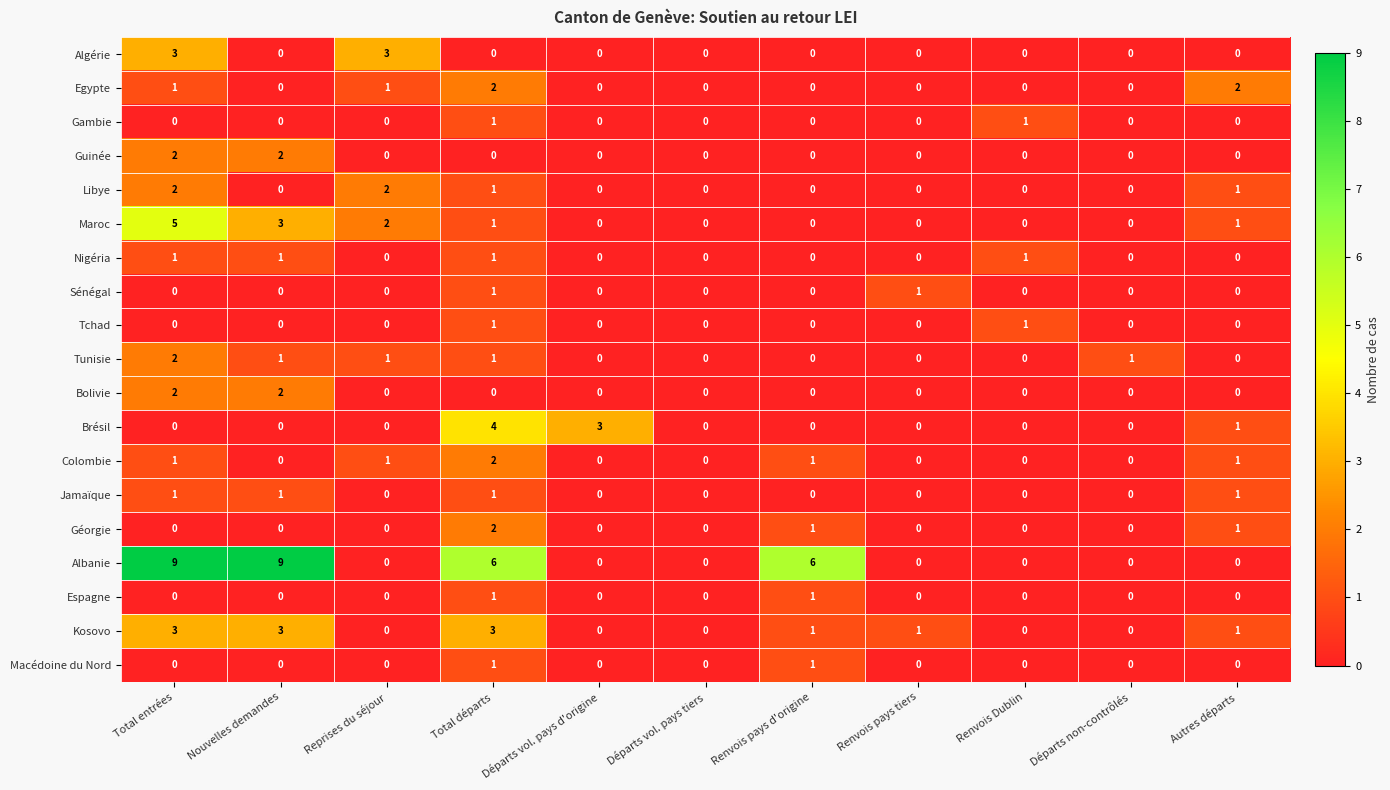

What is the difference between the highest and lowest values at Départs non-contrôlés?

1